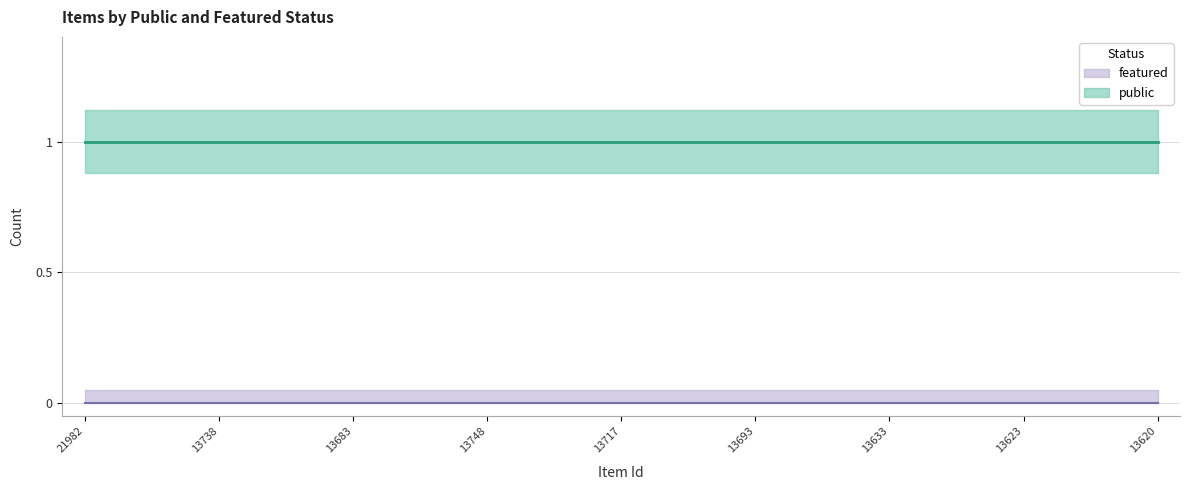

What is the greatest value displayed?

1